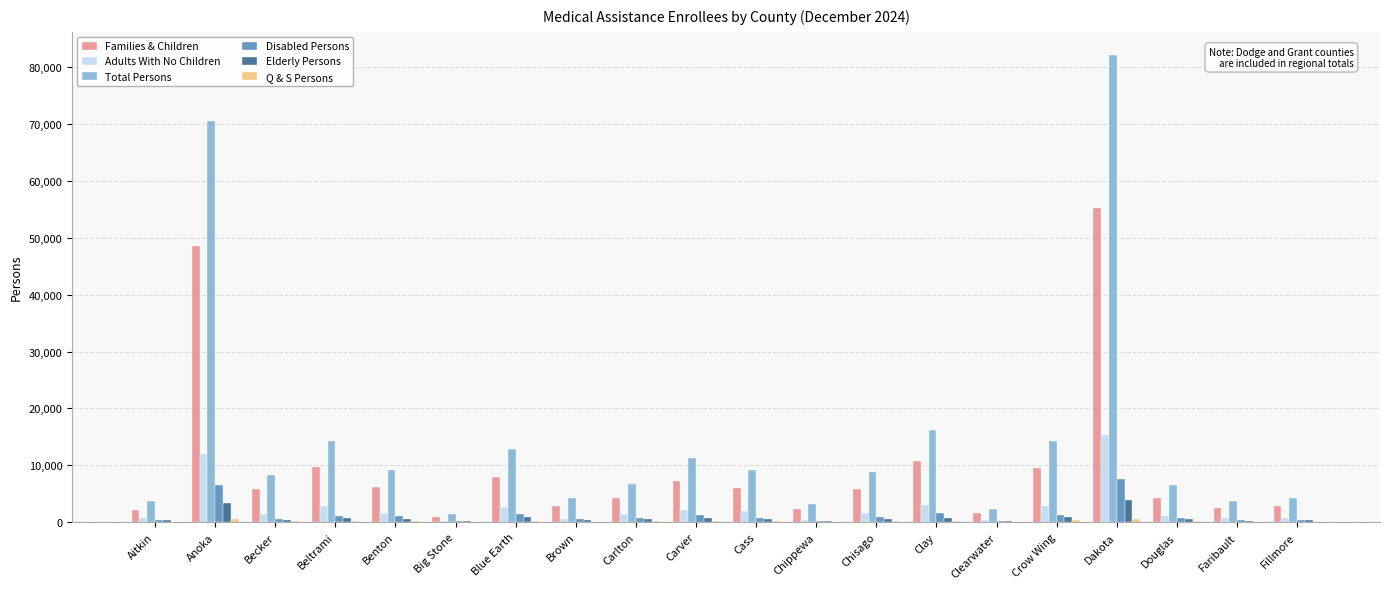

What is the approximate value of Disabled Persons at Fillmore, to the nearest 100?

300